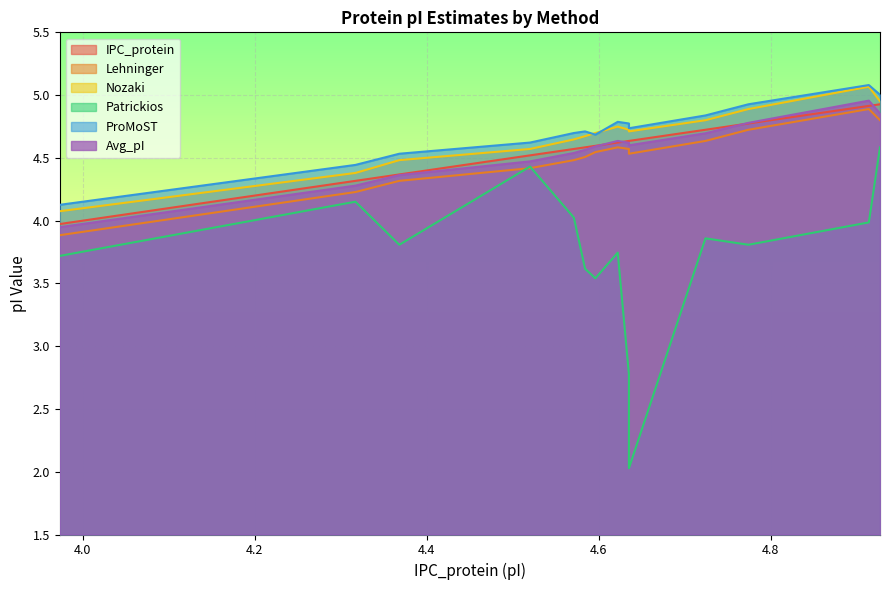

At which label is IPC_protein closest to 4?

3.973